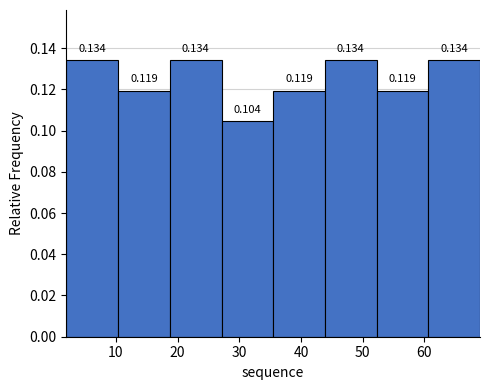

What is the height of the bar covering 44 to 52 on the x-axis? The bar edges are not printed on the chart, so give them approximately, as read against the axis.

0.134